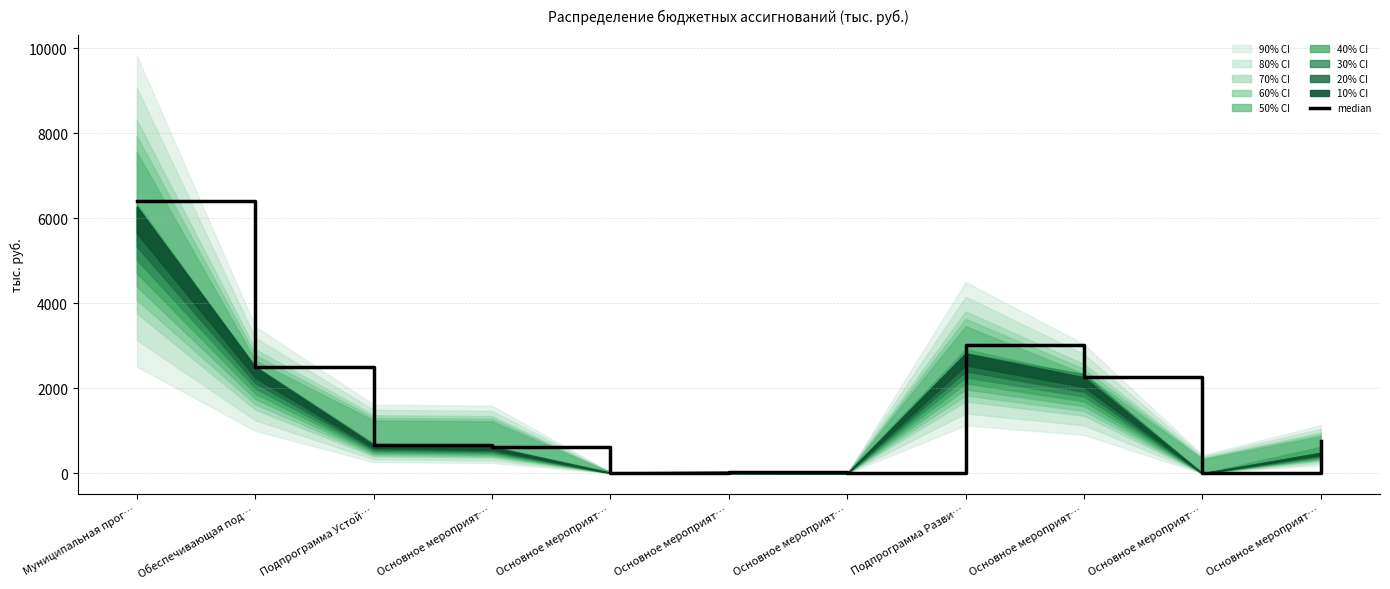

How many lines are shown in the chart?

1